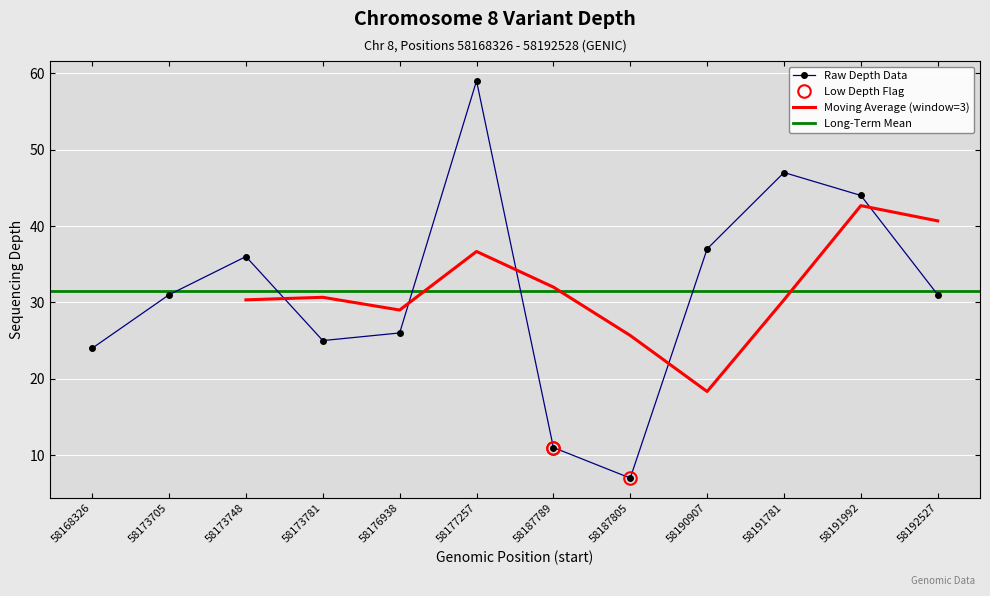

How many interior local valleys (lower than both neighbors) does the data have?

2